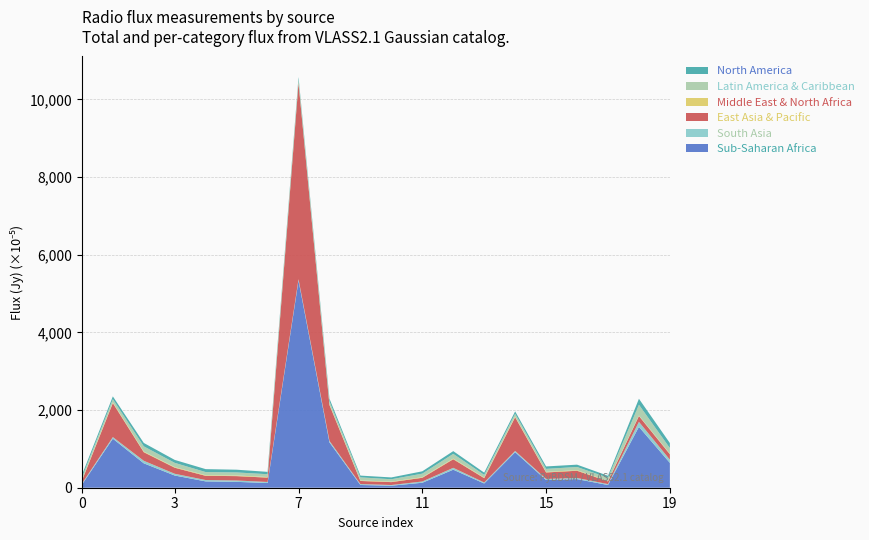

Reading left to right, extract all data points from this chart.

Sub-Saharan Africa: 0=0.0	1=0.0	2=0.0	3=0.0	4=0.0	5=0.0	6=0.0	7=0.1	8=0.0	9=0.0	10=0.0	11=0.0	12=0.0	13=0.0	14=0.0	15=0.0	16=0.0	17=0.0	18=0.0	19=0.0
South Asia: 0=0.0	1=0.0	2=0.0	3=0.0	4=0.0	5=0.0	6=0.0	7=0.0	8=0.0	9=0.0	10=0.0	11=0.0	12=0.0	13=0.0	14=0.0	15=0.0	16=0.0	17=0.0	18=0.0	19=0.0
East Asia & Pacific: 0=0.0	1=0.0	2=0.0	3=0.0	4=0.0	5=0.0	6=0.0	7=0.1	8=0.0	9=0.0	10=0.0	11=0.0	12=0.0	13=0.0	14=0.0	15=0.0	16=0.0	17=0.0	18=0.0	19=0.0
Middle East & North Africa: 0=0.0	1=0.0	2=0.0	3=0.0	4=0.0	5=0.0	6=0.0	7=0.0	8=0.0	9=0.0	10=0.0	11=0.0	12=0.0	13=0.0	14=0.0	15=0.0	16=0.0	17=0.0	18=0.0	19=0.0
Latin America & Caribbean: 0=0.0	1=0.0	2=0.0	3=0.0	4=0.0	5=0.0	6=0.0	7=0.0	8=0.0	9=0.0	10=0.0	11=0.0	12=0.0	13=0.0	14=0.0	15=0.0	16=0.0	17=0.0	18=0.0	19=0.0
North America: 0=0.0	1=0.0	2=0.0	3=0.0	4=0.0	5=0.0	6=0.0	7=0.0	8=0.0	9=0.0	10=0.0	11=0.0	12=0.0	13=0.0	14=0.0	15=0.0	16=0.0	17=0.0	18=0.0	19=0.0